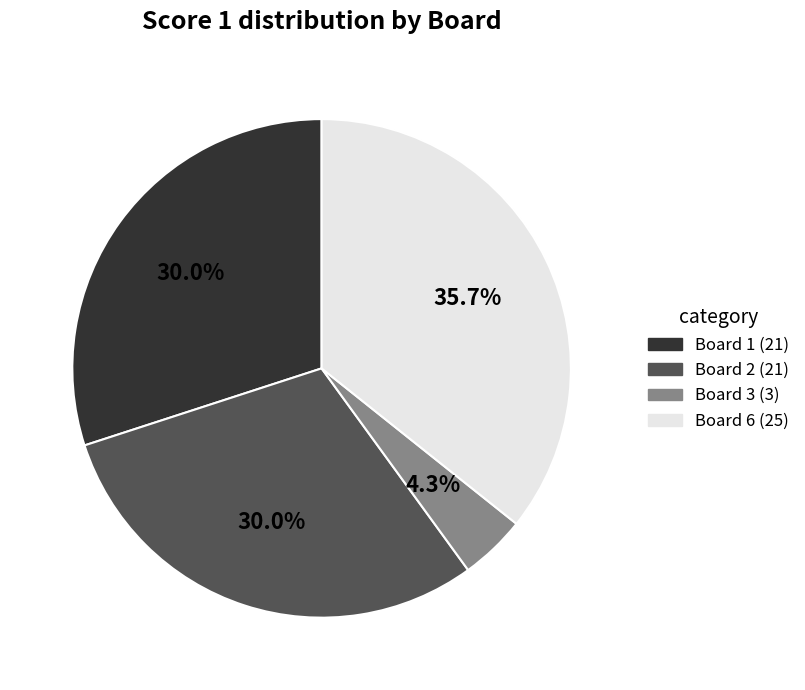

Does any single category account for the majority?

No